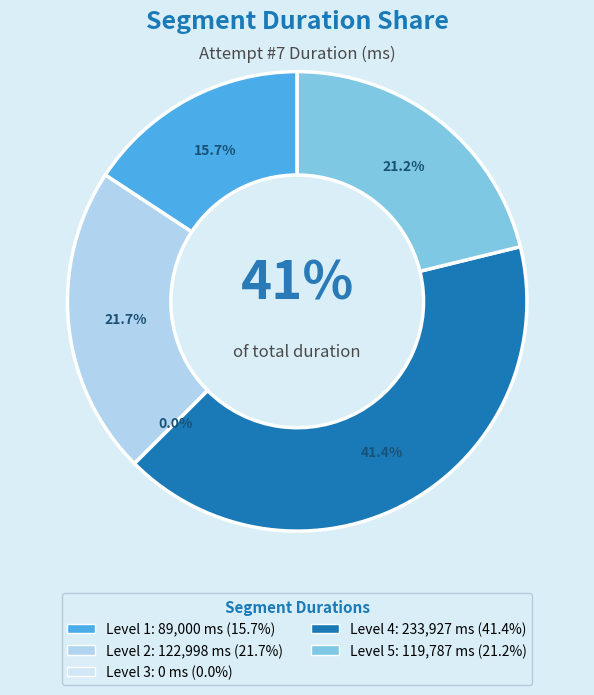

The Level 3 slice represents 10% of the pie. True or false?

False